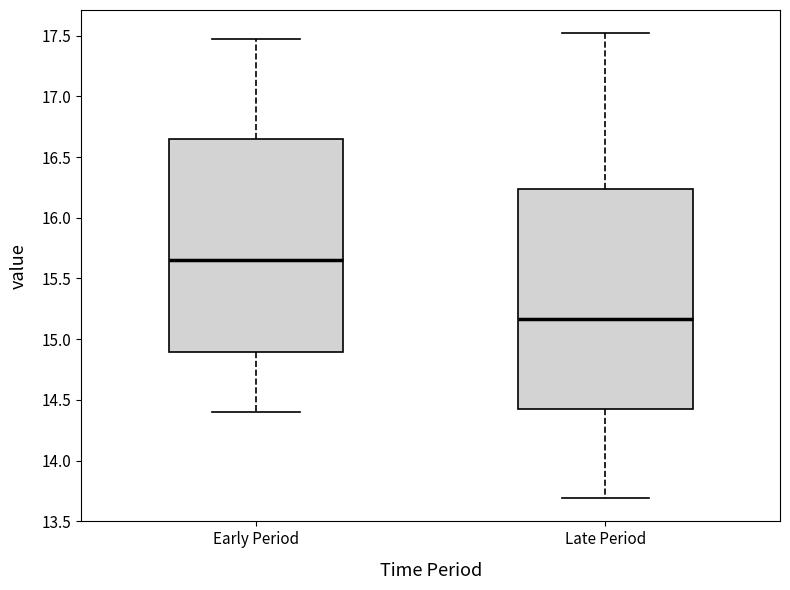

Reading left to right, transcribe this box plot: for each box, give where its median line is, the range the box spans, and where its two whiskers end, as read against the y-axis. The values are not printed on the chart, so give them approximately, as read against the axis.

Early Period: median 15.65, box 14.90 to 16.65, whiskers 14.40 to 17.45
Late Period: median 15.15, box 14.45 to 16.25, whiskers 13.70 to 17.50